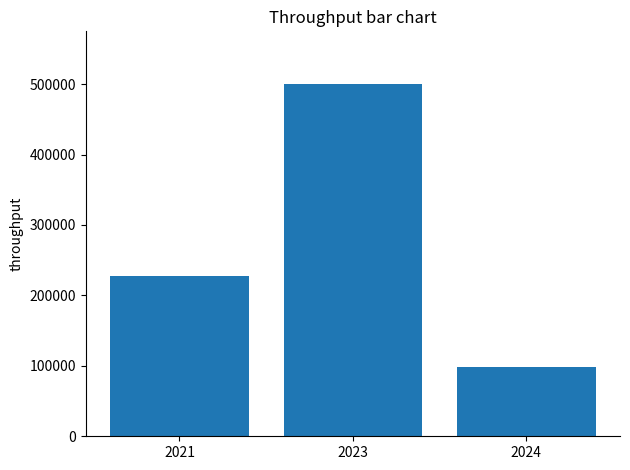

What is the sum of the values at 2023 and 2024?

598902